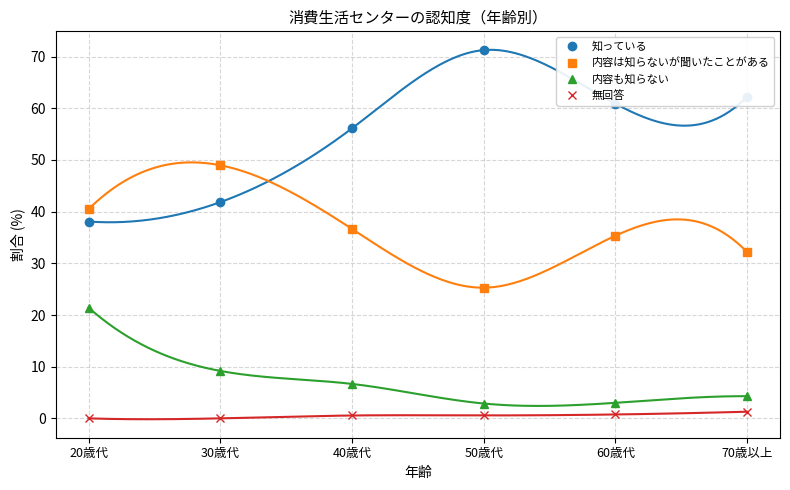

Which series ends up on top after the final intersection of 知っている and 内容は知らないが聞いたことがある?

知っている